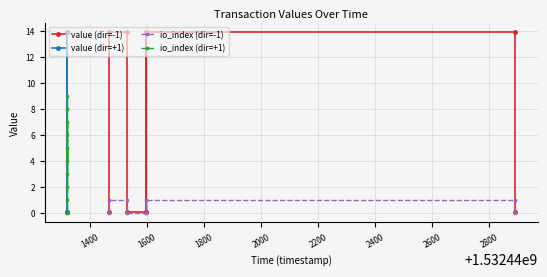

What is the approximate value of value (dir=+1) at 2200?

0.1